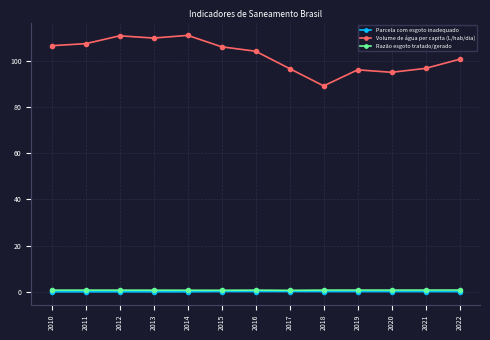

What is the value of the Volume de água per capita (L/hab/dia) point at the 11th from the left?

95.0